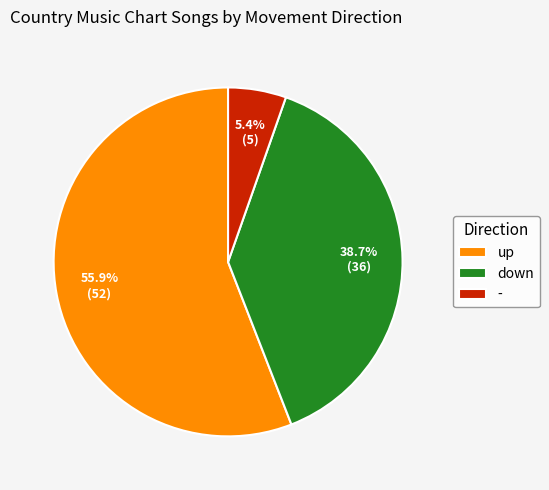

Between - and down, which is larger?

down